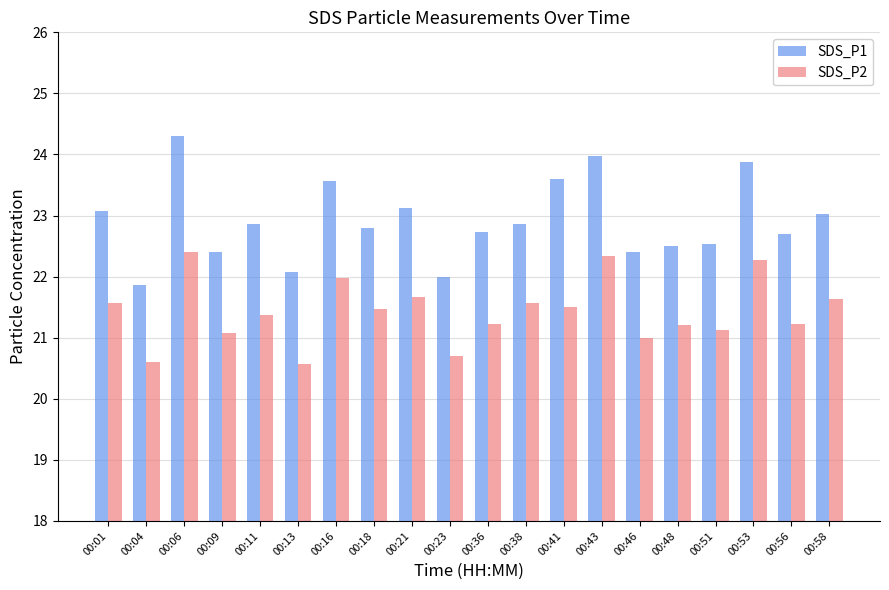

Are the bars horizontal?

No